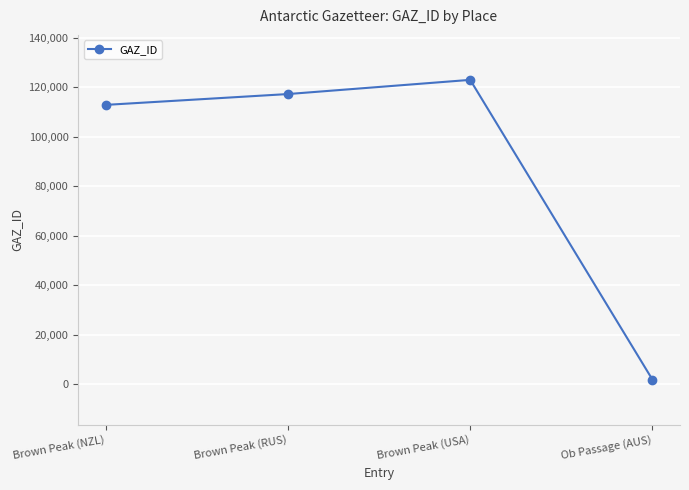

What is the label of the 4th point from the left?

Ob Passage (AUS)